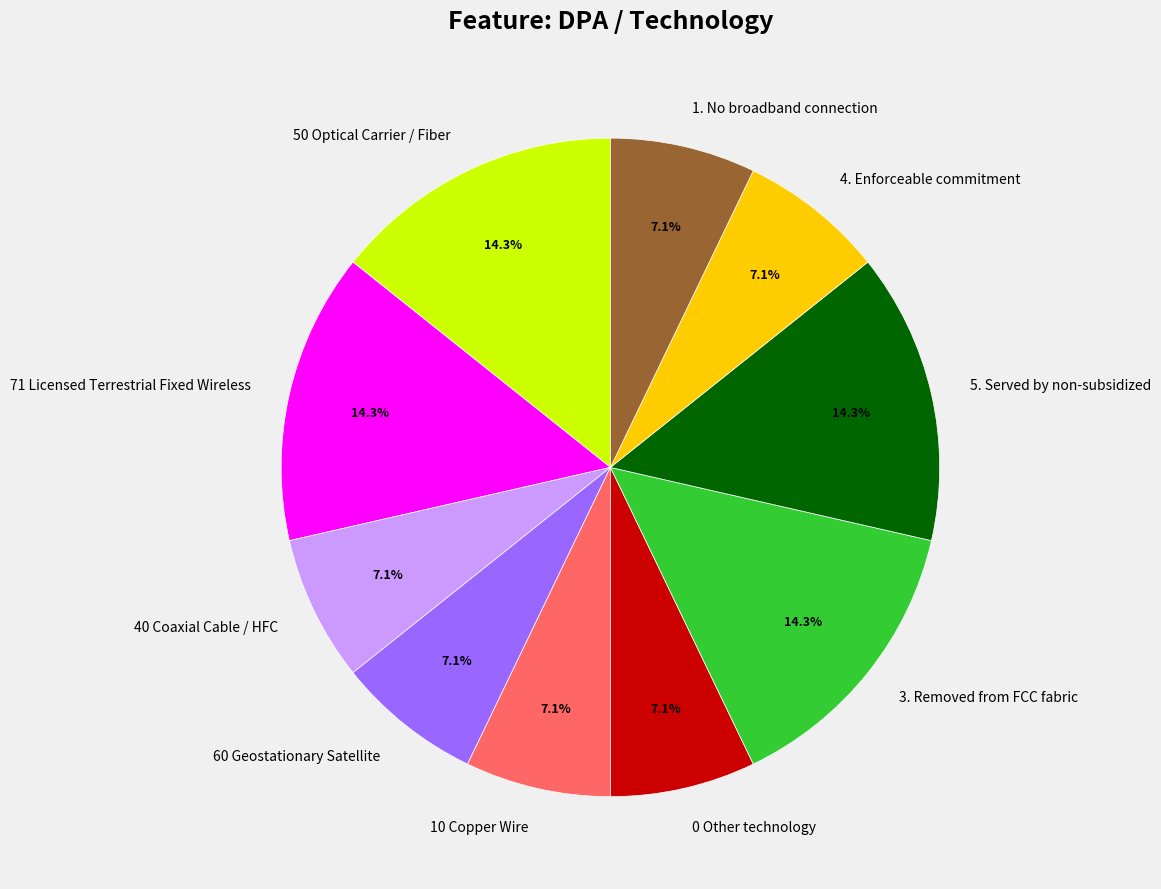

Is there any slice that represents more than half of the pie?

No